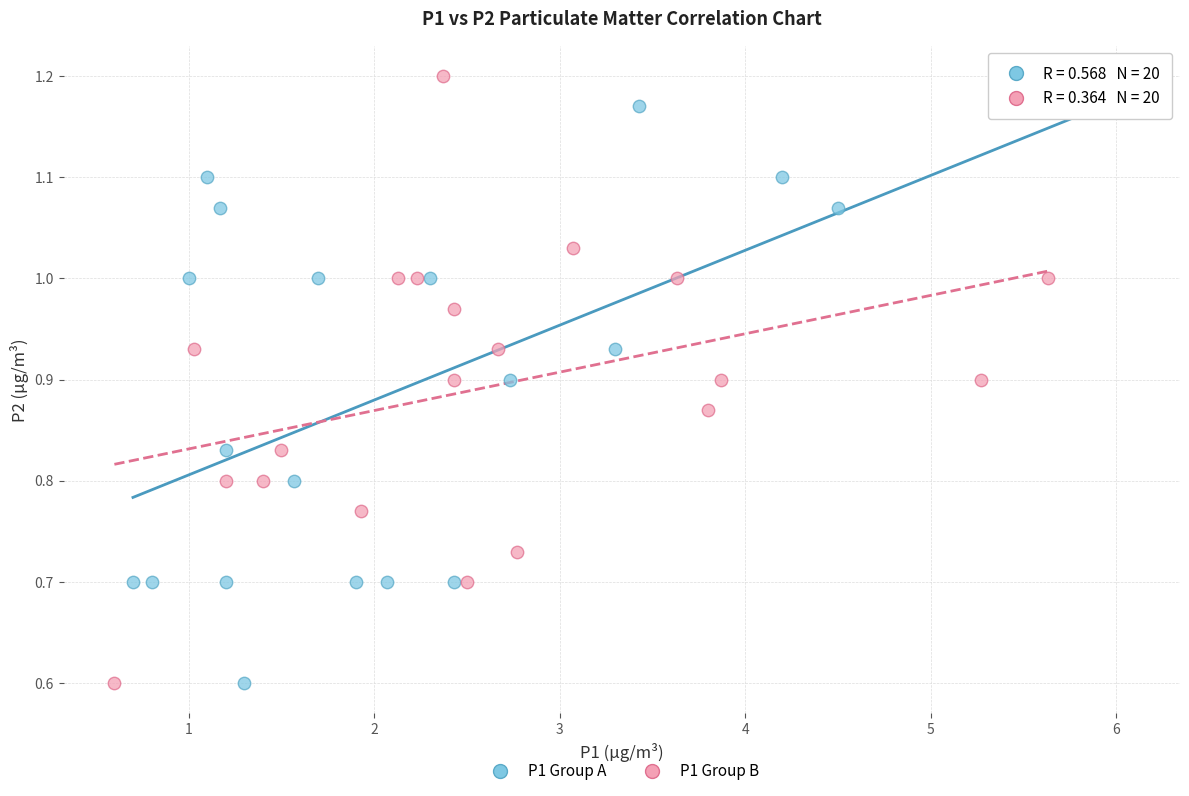

Which series reaches the maximum Y coordinate?

P1 Group B